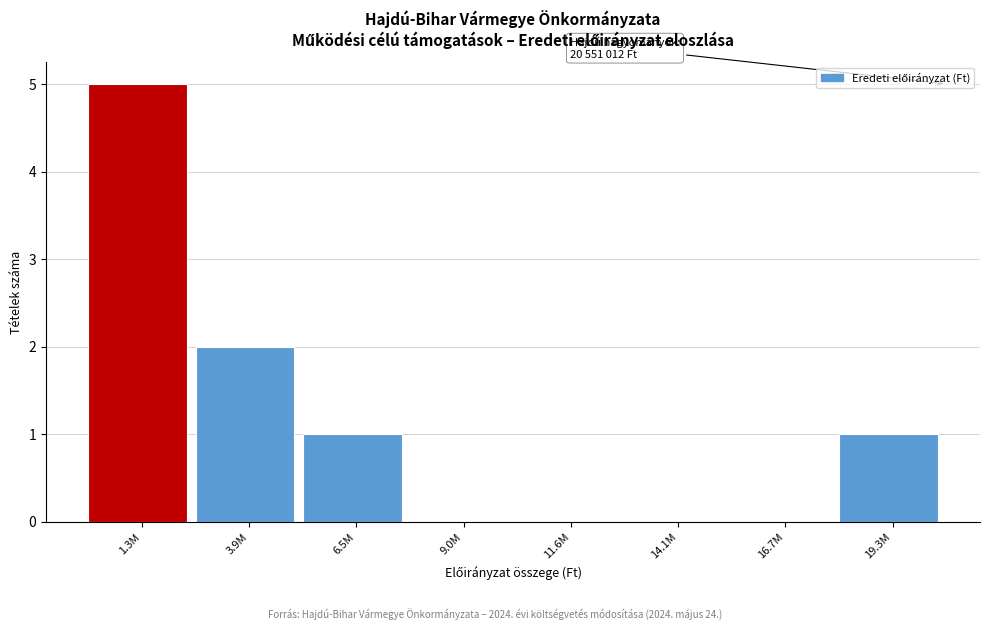

Reading right to left, extract all data points from this chart.

19.3M=1	16.7M=0	14.1M=0	11.6M=0	9.0M=0	6.5M=1	3.9M=2	1.3M=5